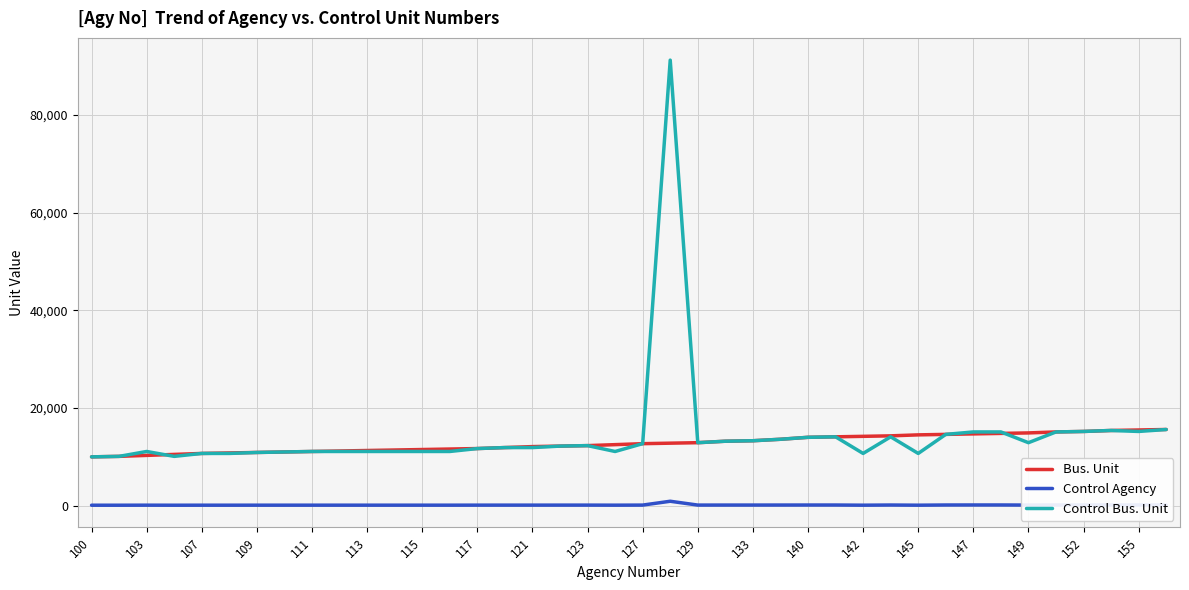

Rank the series by their maximum value, from highest to lowest.

Control Bus. Unit, Bus. Unit, Control Agency